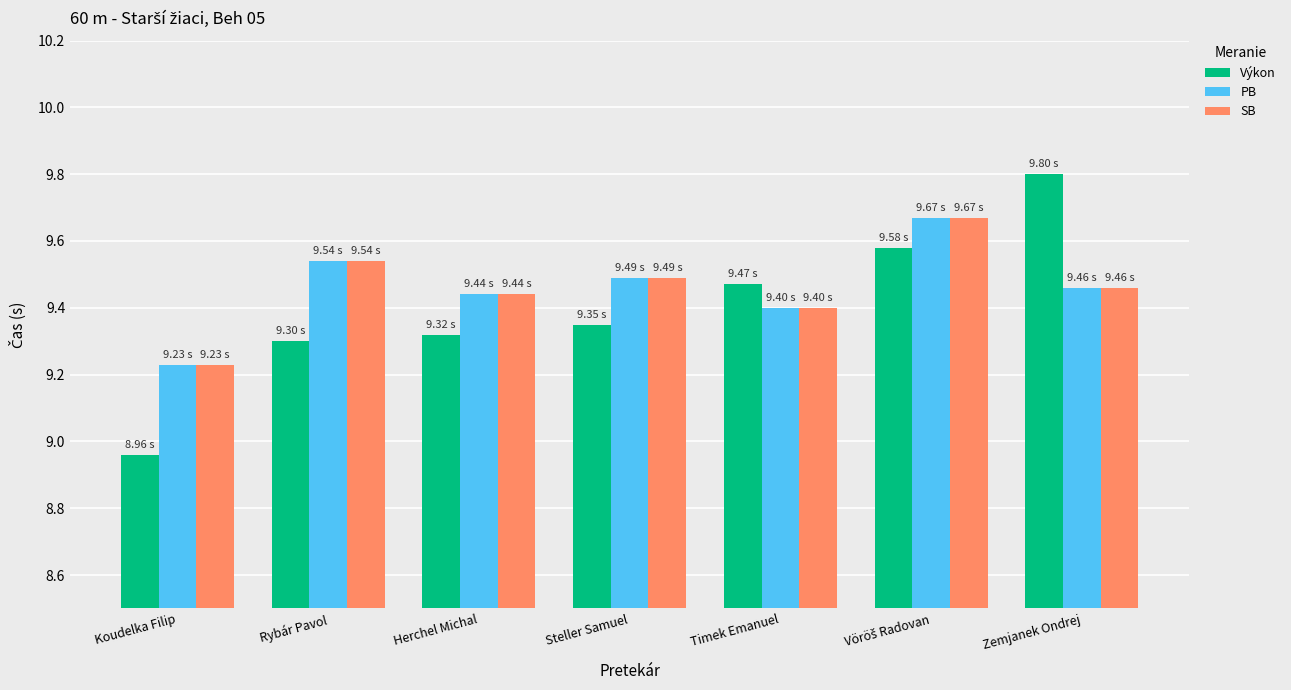

Is the value of PB at Timek Emanuel greater than the value of SB at Rybár Pavol?

No